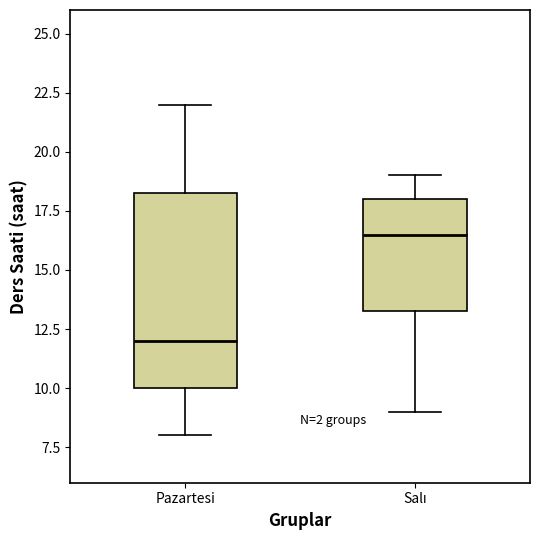

Reading left to right, read every box against the y-axis: the position of its median line, the range the box covers, and the ends of its whiskers. The values are not printed on the chart, so give them approximately, as read against the axis.

Pazartesi: median 12.0, box 10.0 to 18.5, whiskers 8.0 to 22.0
Salı: median 16.5, box 13.5 to 18.0, whiskers 9.0 to 19.0